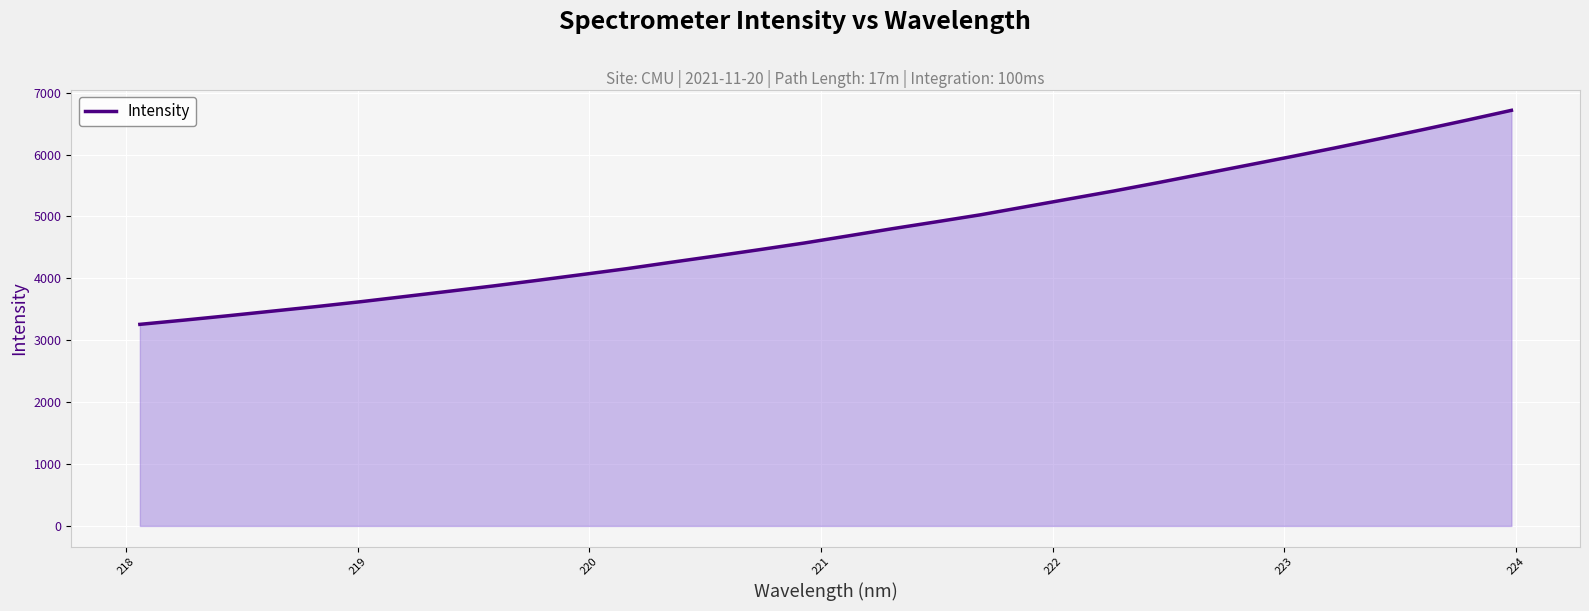

What is the sum of all values?

152176.4